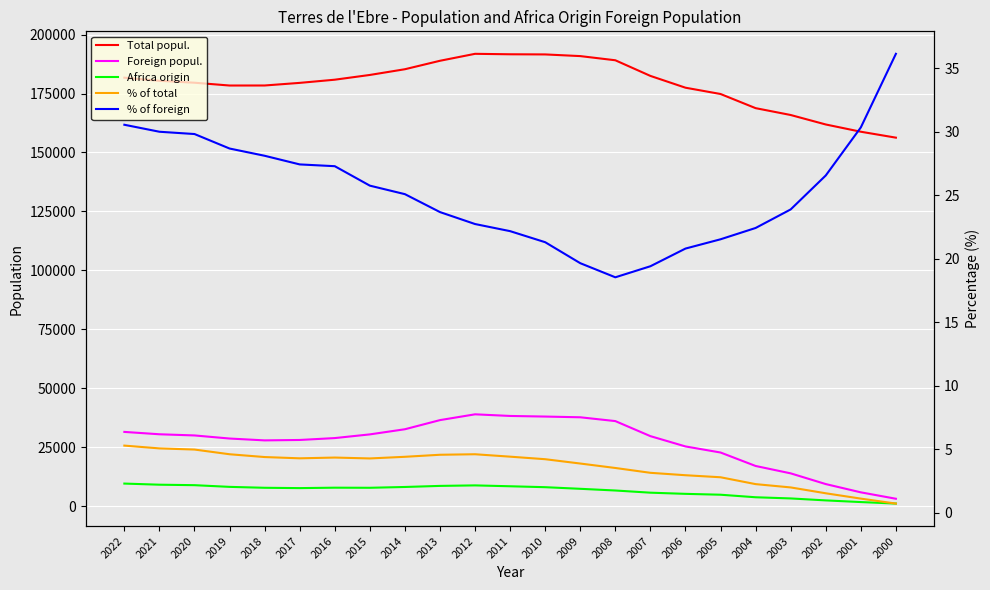

What is the total value across all series at 2013?

234097.2